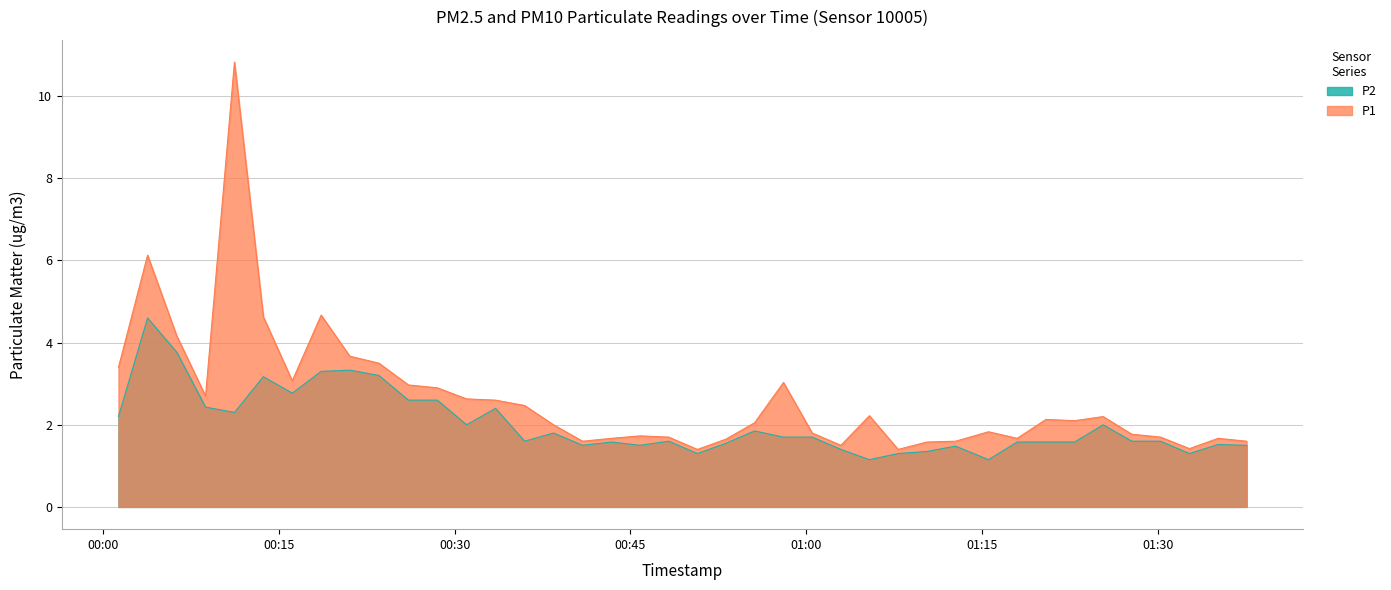

What is the difference between the P2 values at 2022-11-20T00:35:58 and 2022-11-20T00:33:29?

0.8